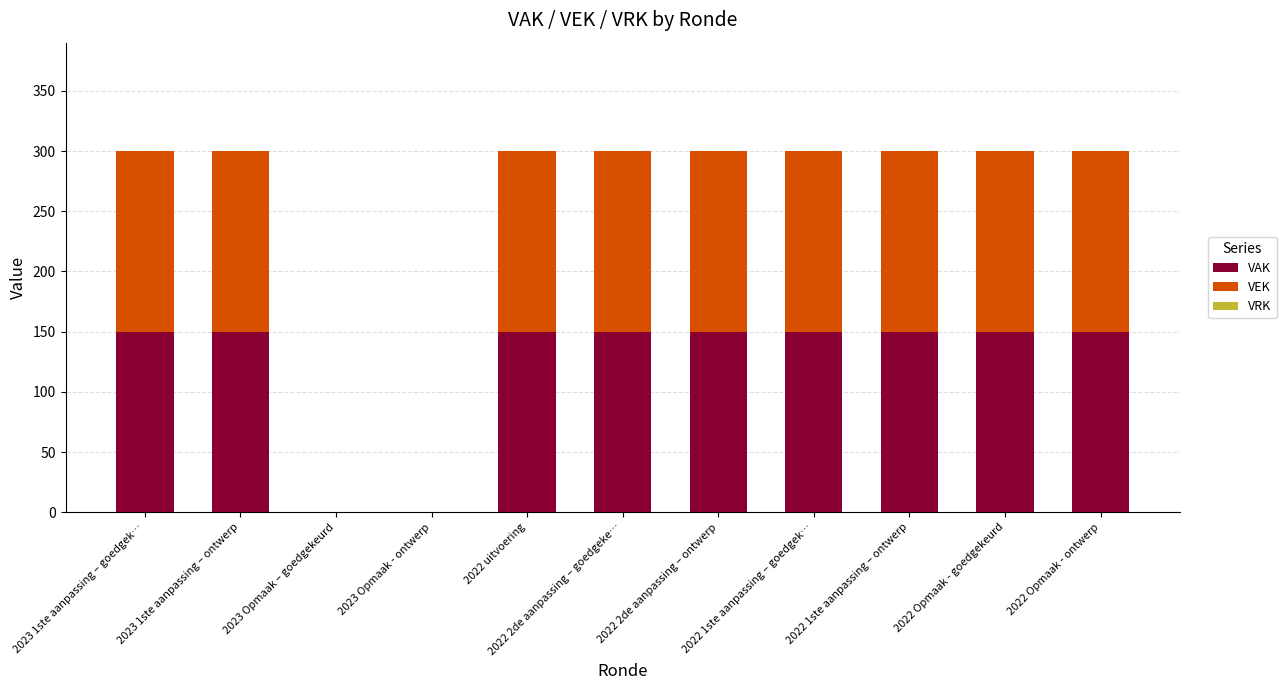

What is the maximum value for VAK?

150